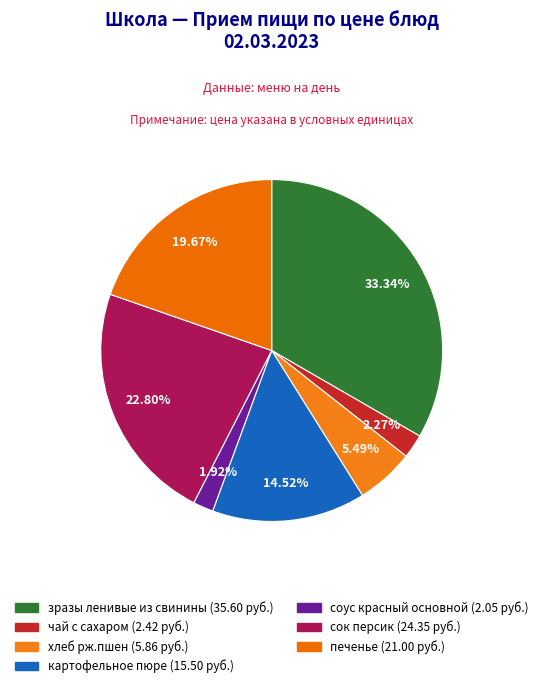

Between печенье and чай с сахаром, which is larger?

печенье